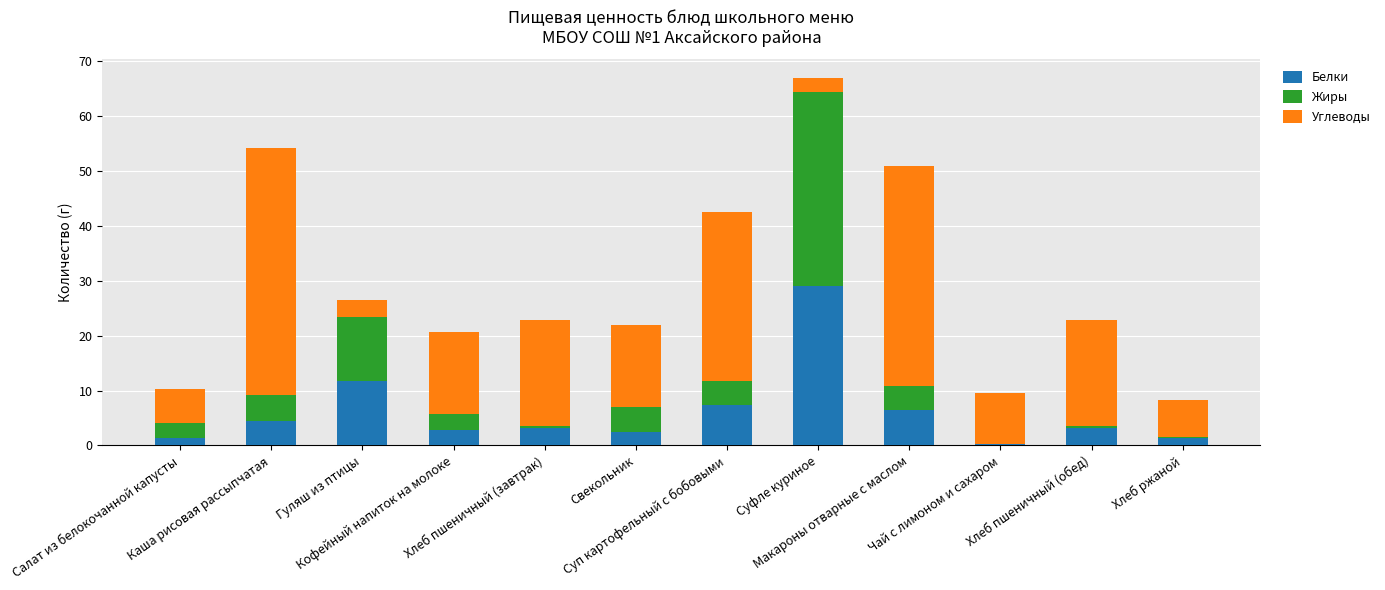

What is the highest value of the Белки series?

29.1